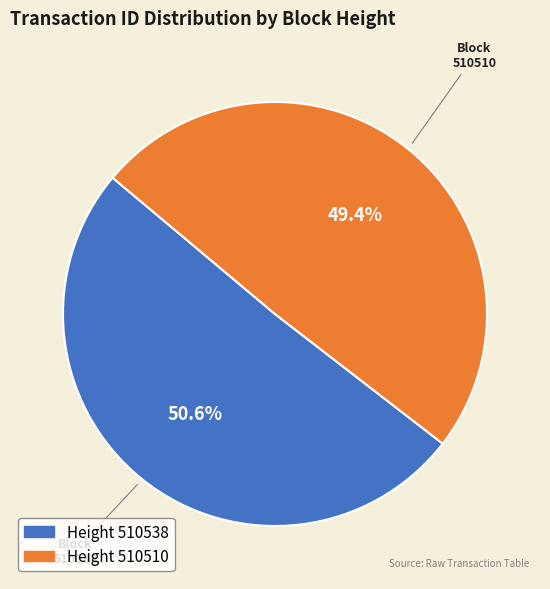

Does any single category account for the majority?

Yes